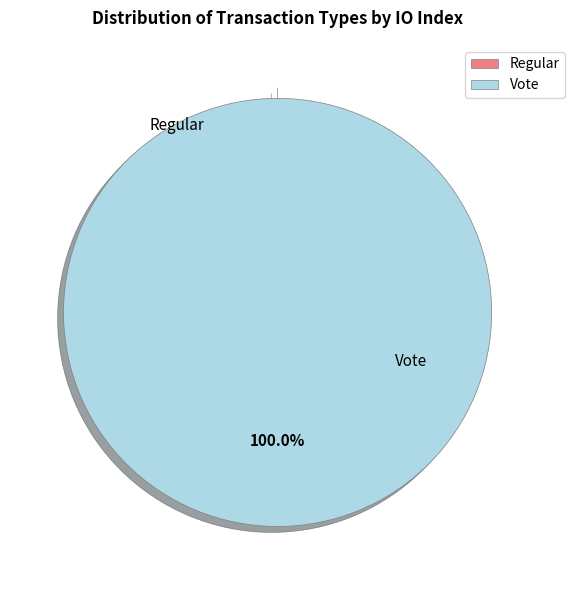

True or false: Regular accounts for 1% of the total.

False